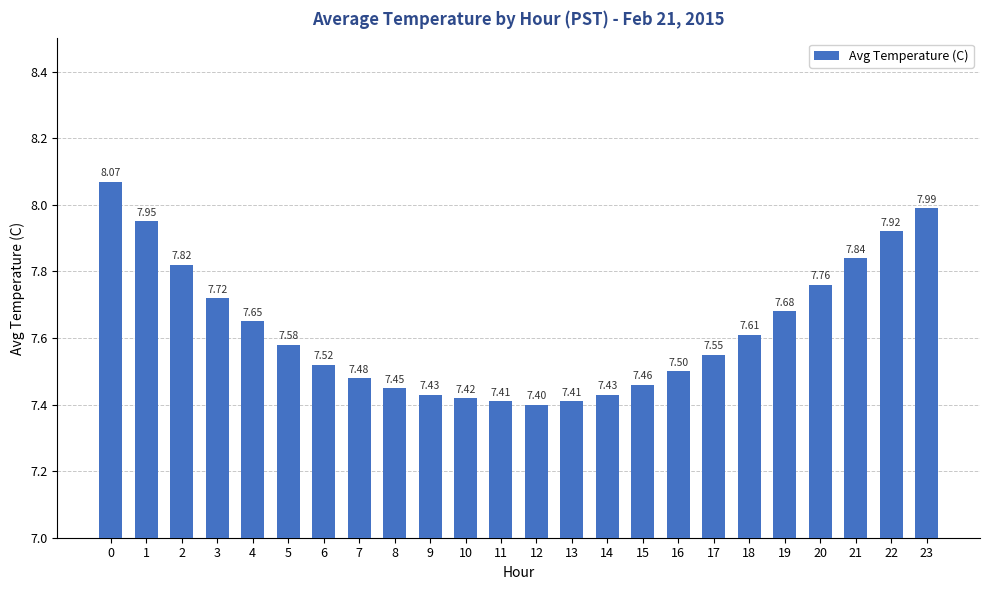

Approximately how many times larger is the value at 22 compared to 5?

1.0